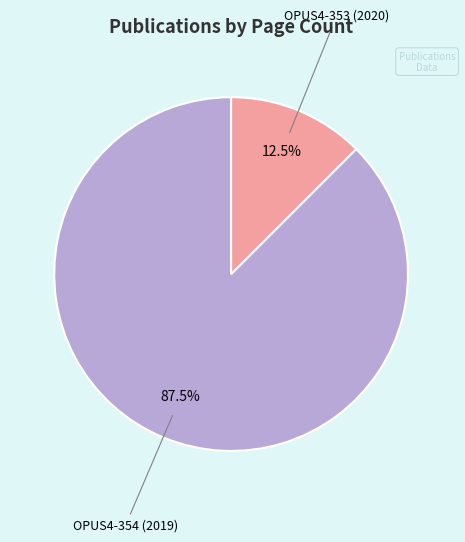

Does any single category account for the majority?

Yes